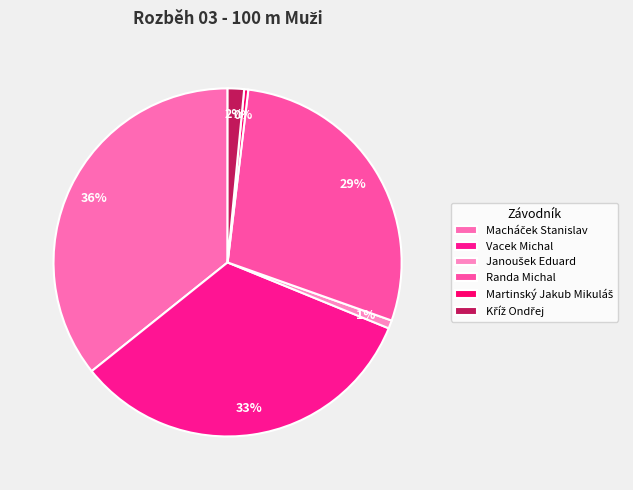

Which category has the smallest portion of the pie?

Martinský Jakub Mikuláš